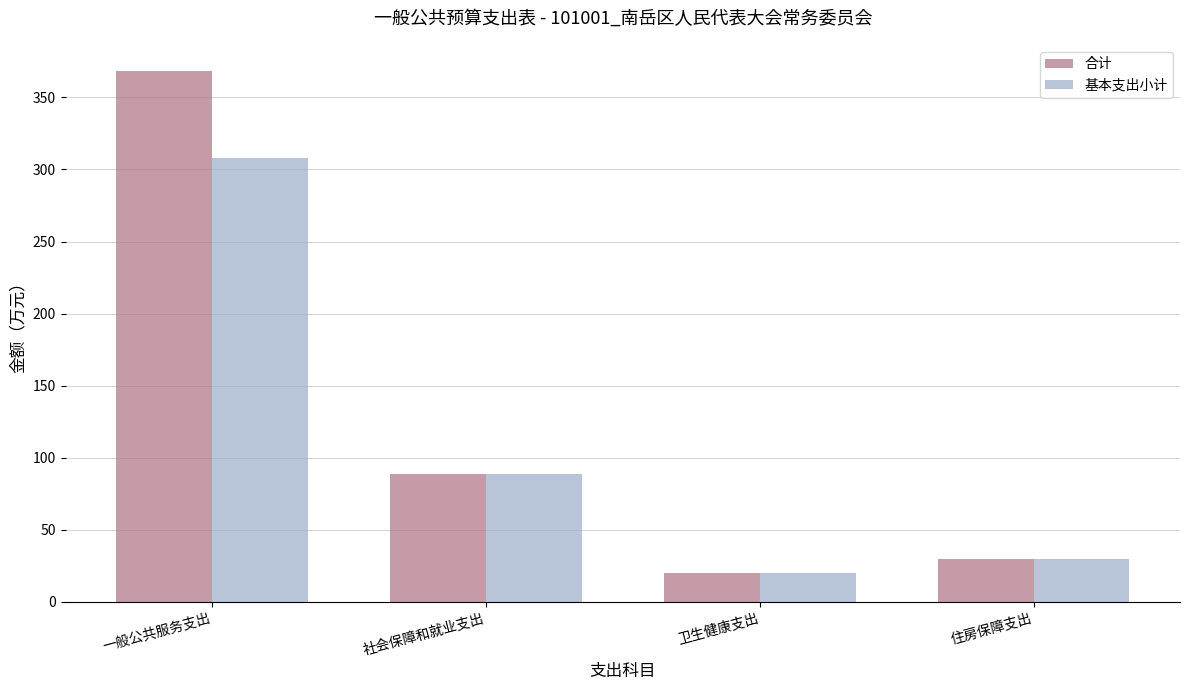

Which series has the widest spread of values?

合计